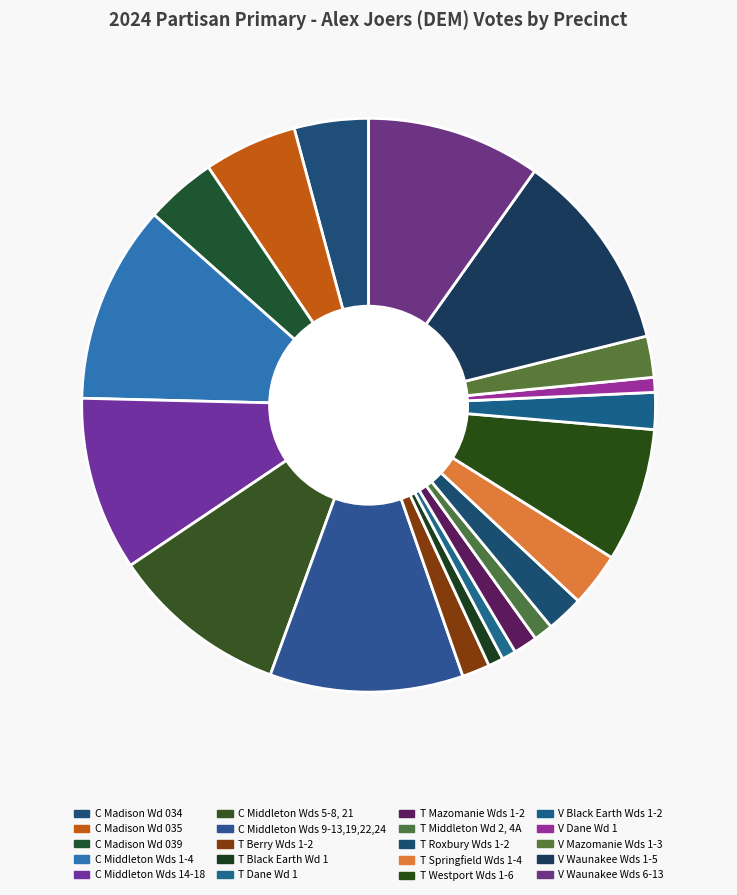

What is the change in value from T Berry Wds 1-2 to T Middleton Wd 2, 4A?

-63